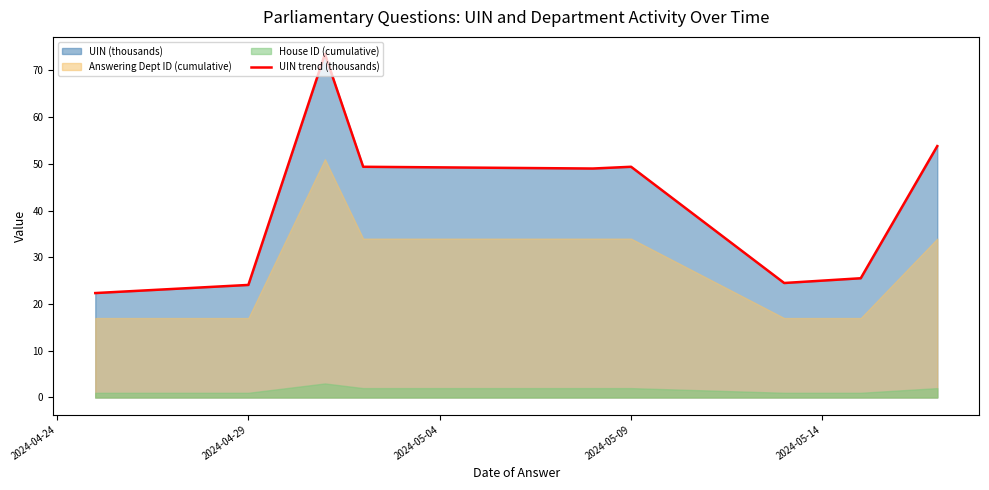

What position from the right is 2024-05-04?

7